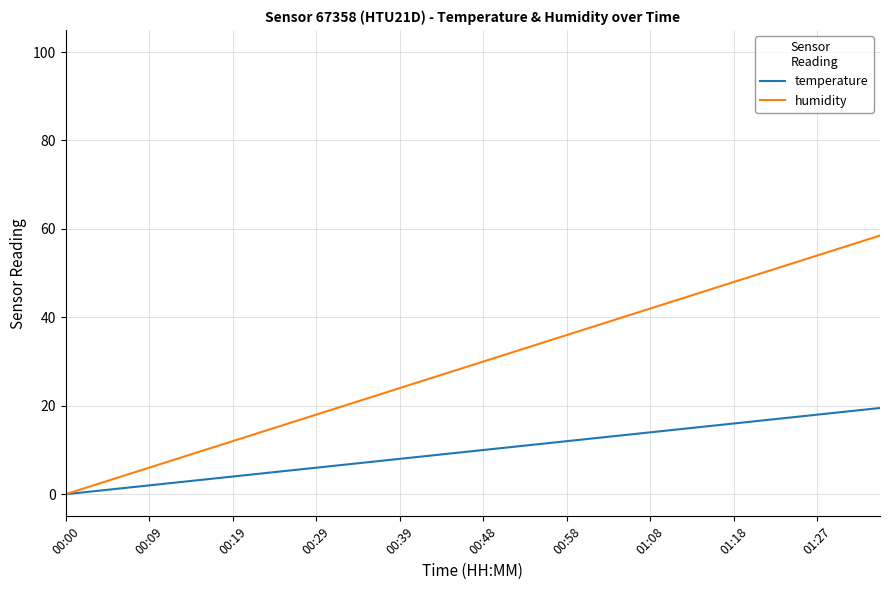

How many values in the humidity series are below 30?

20